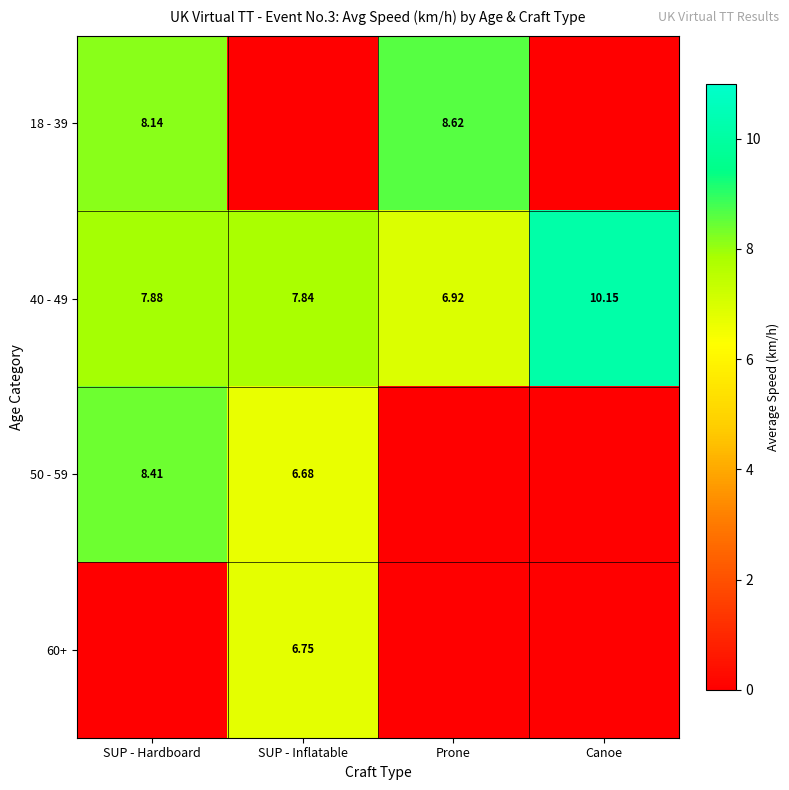

What is the maximum value for 40 - 49?

10.2